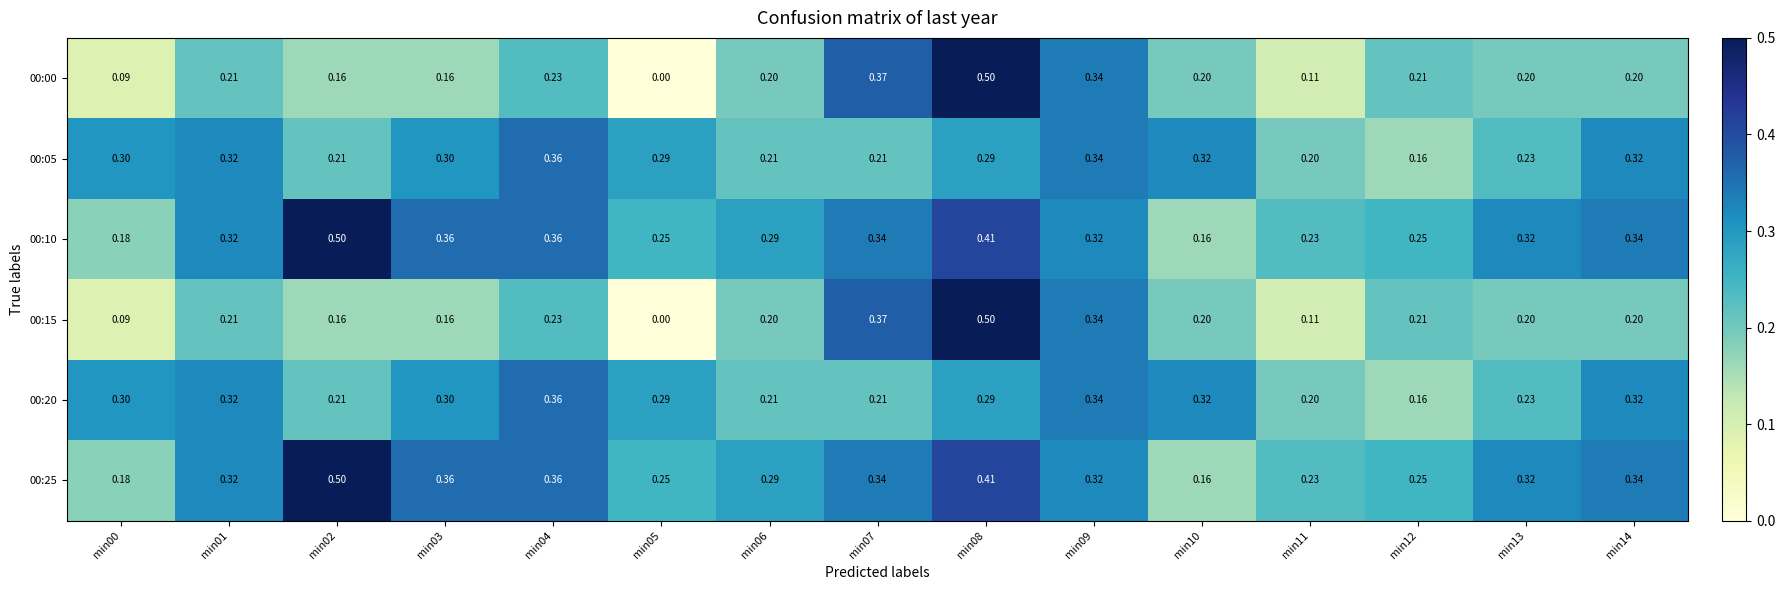

Is the value of 00:15 at min05 greater than the value of 00:10 at min10?

No